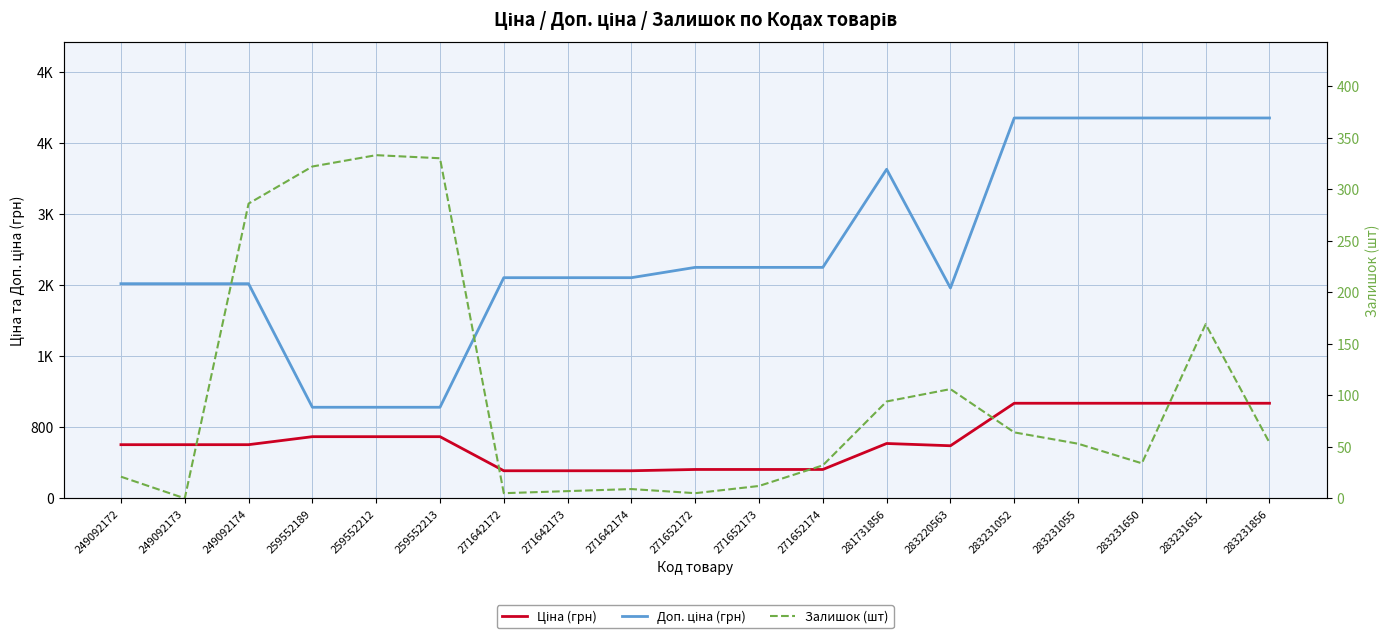

At which label is Доп. ціна (грн) closest to 2651?

271652172